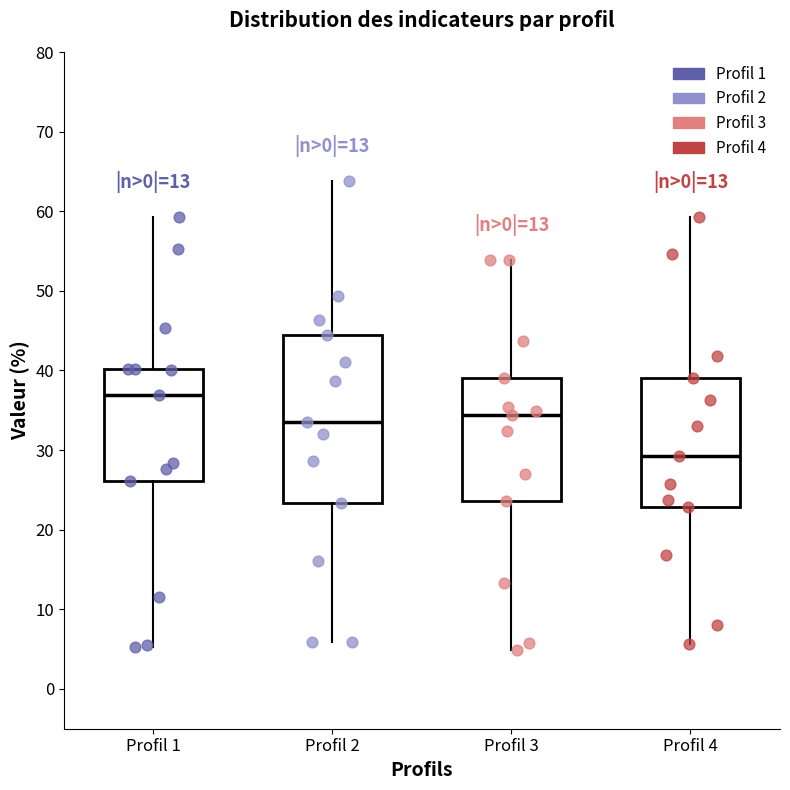

Which box is the tallest, from its lower edge to its upper edge?

Profil 2